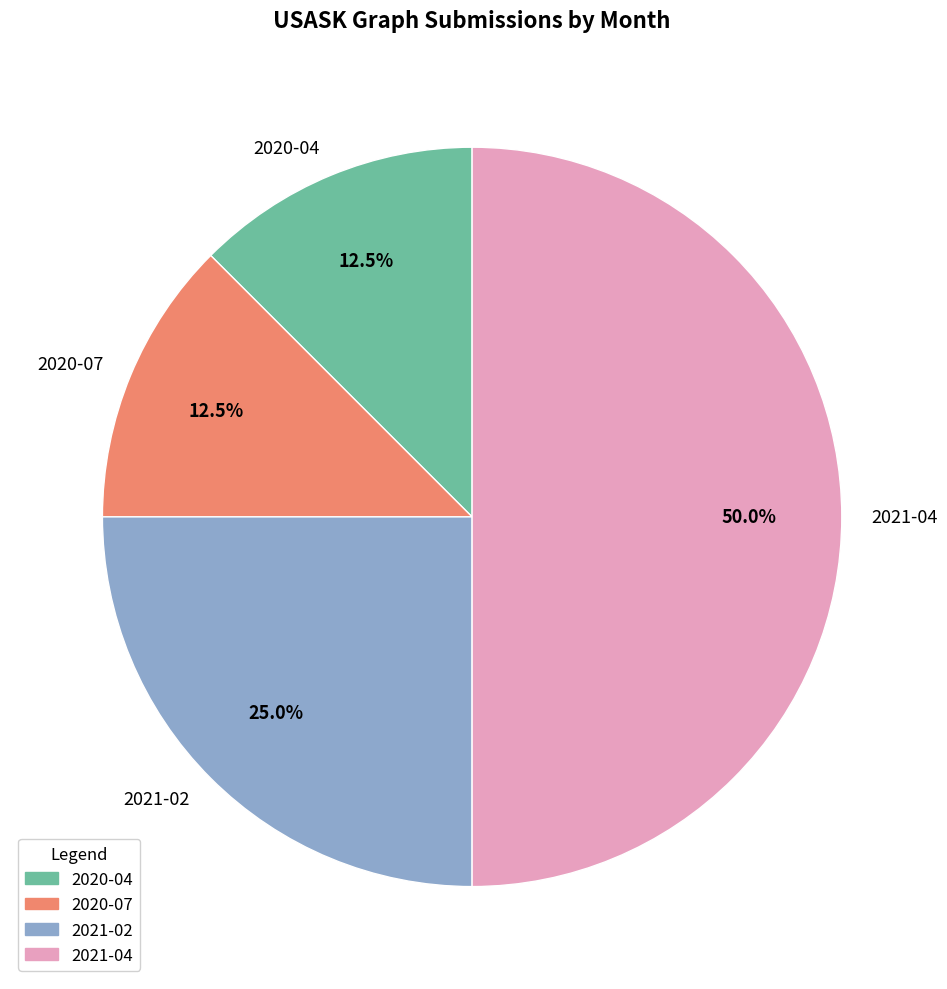

Count the number of slices in the pie.

4